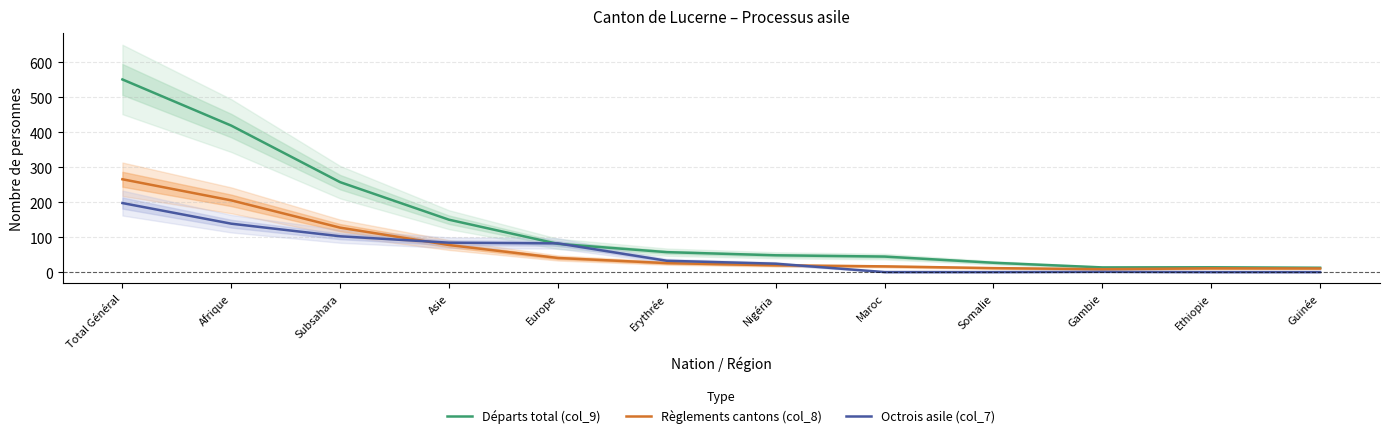

What is the difference between the Octrois asile (col_7) values at Afrique and Erythrée?

106.0